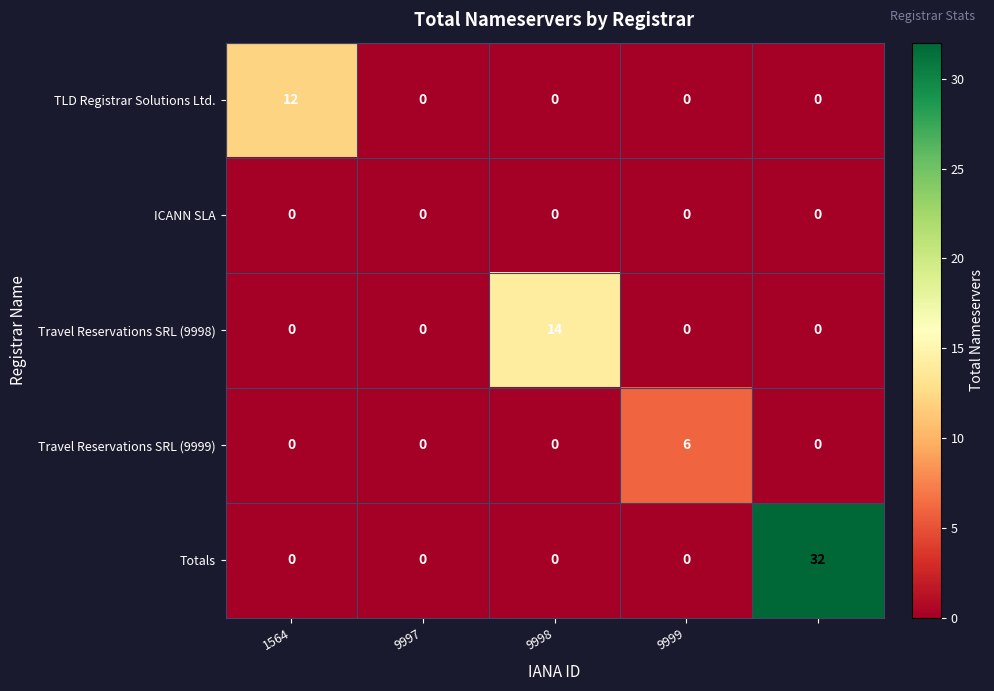

Rank the series by their maximum value, from highest to lowest.

Totals, Travel Reservations SRL (9998), TLD Registrar Solutions Ltd., Travel Reservations SRL (9999), ICANN SLA